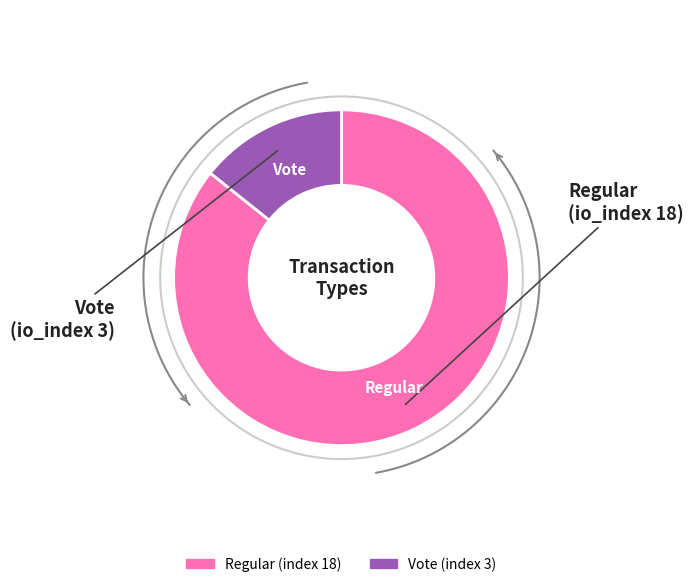

The Regular (index 18) slice represents 76% of the pie. True or false?

False